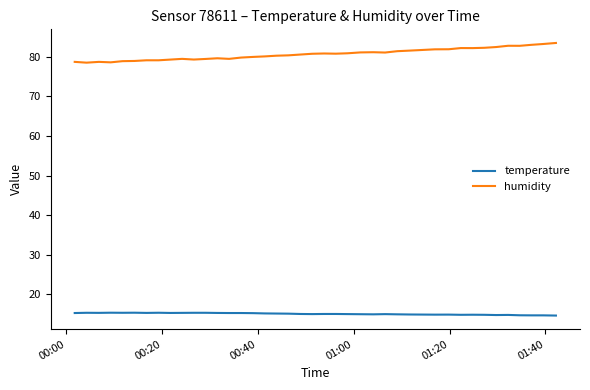

At how many categories does at least one series exceed 24?

40